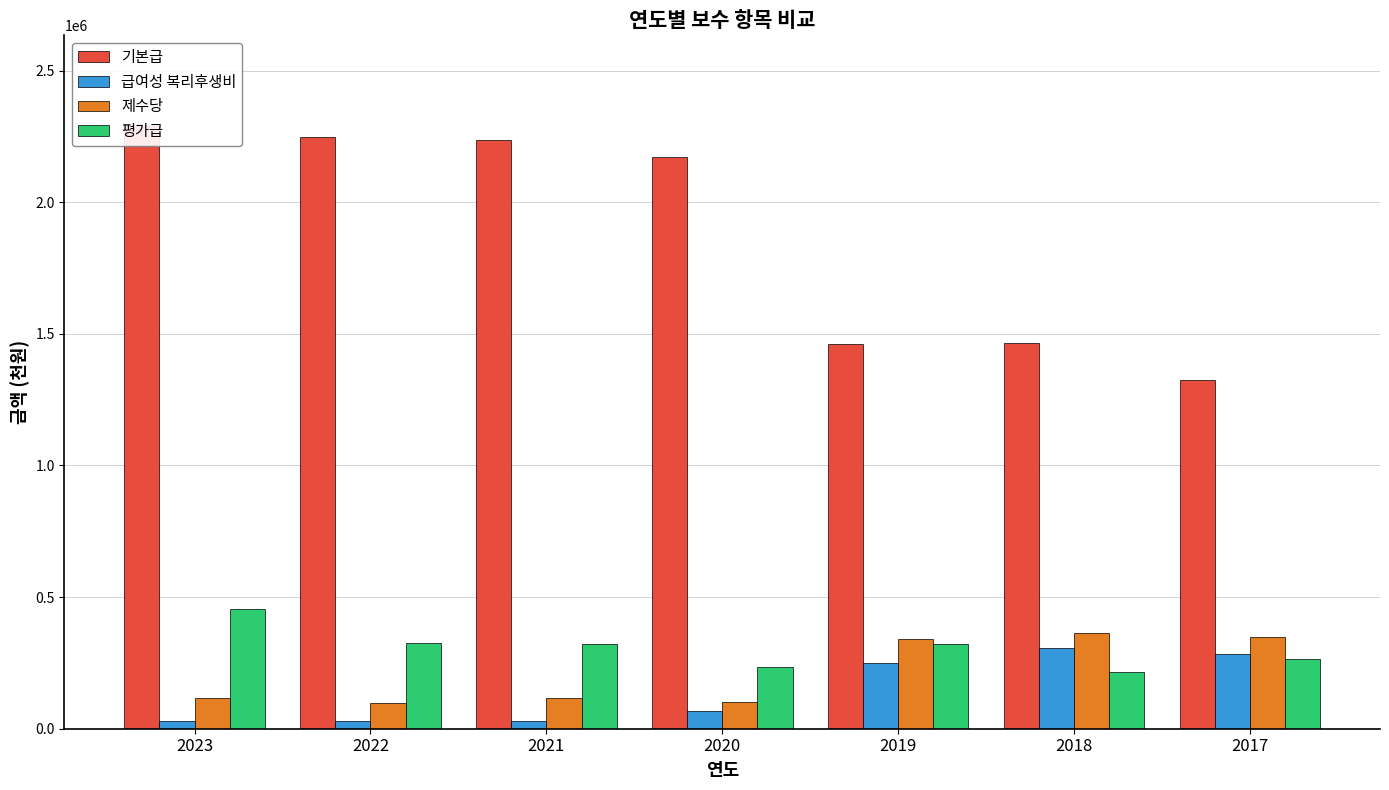

Reading left to right, extract all data points from this chart.

기본급: 2290115	2248488	2235256	2170679	1460432	1466031	1323341
급여성 복리후생비: 29220	27630	28826	66586	251006	305211	284823
제수당: 115305	98086	117391	102499	342645	363565	347083
평가급: 455567	324180	322682	233724	321120	215492	266345